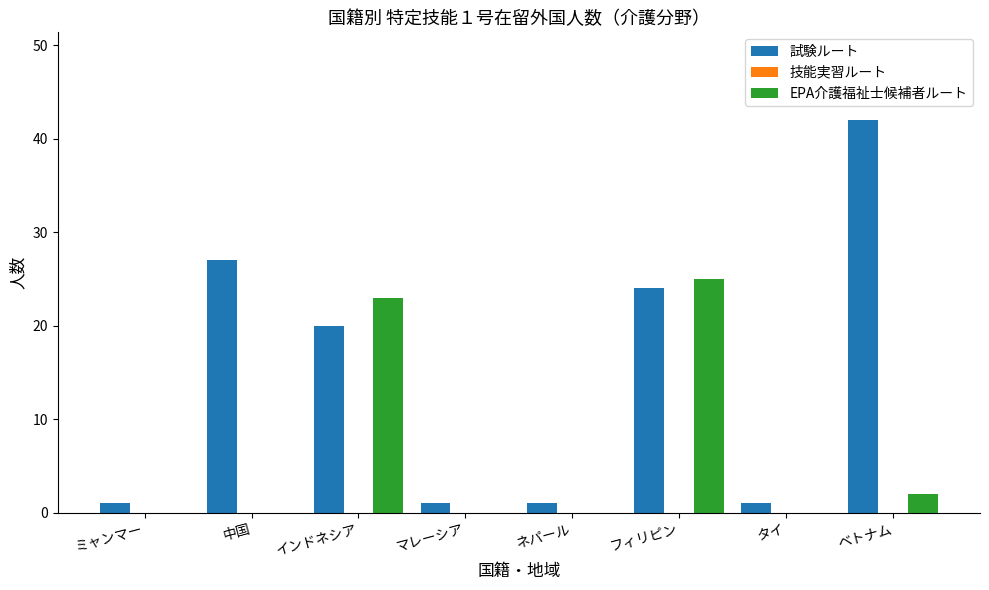

At which category is the sum across all series the highest?

フィリピン